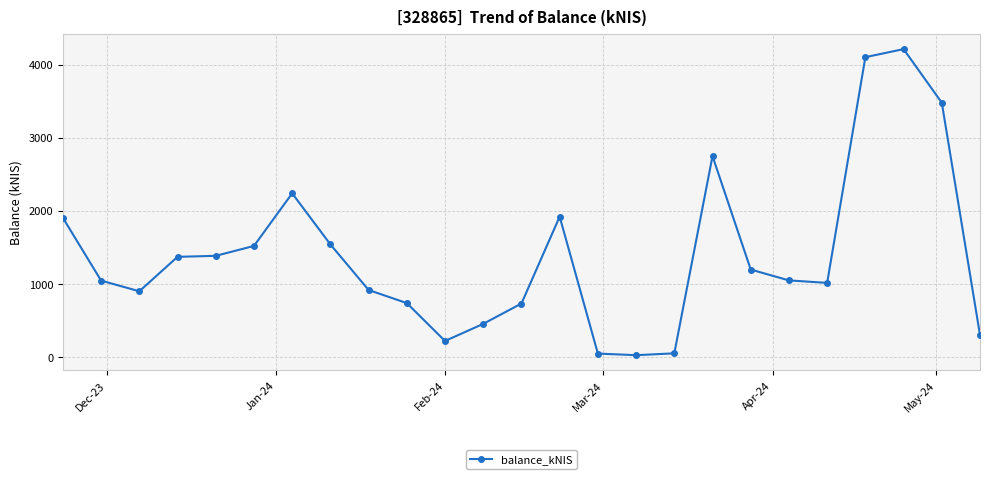

What is the average value?

1407.5